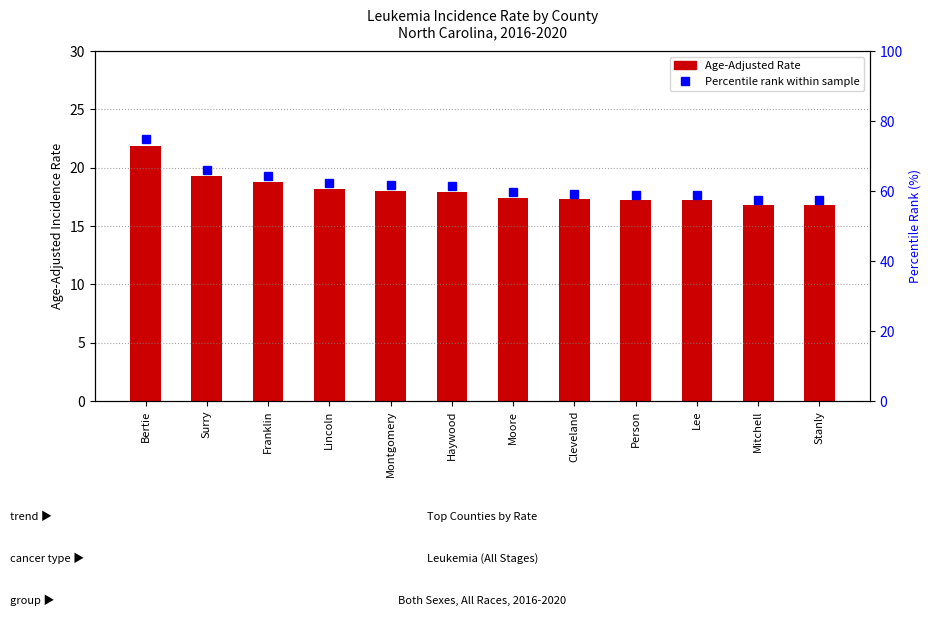

What position from the left is Person?

9